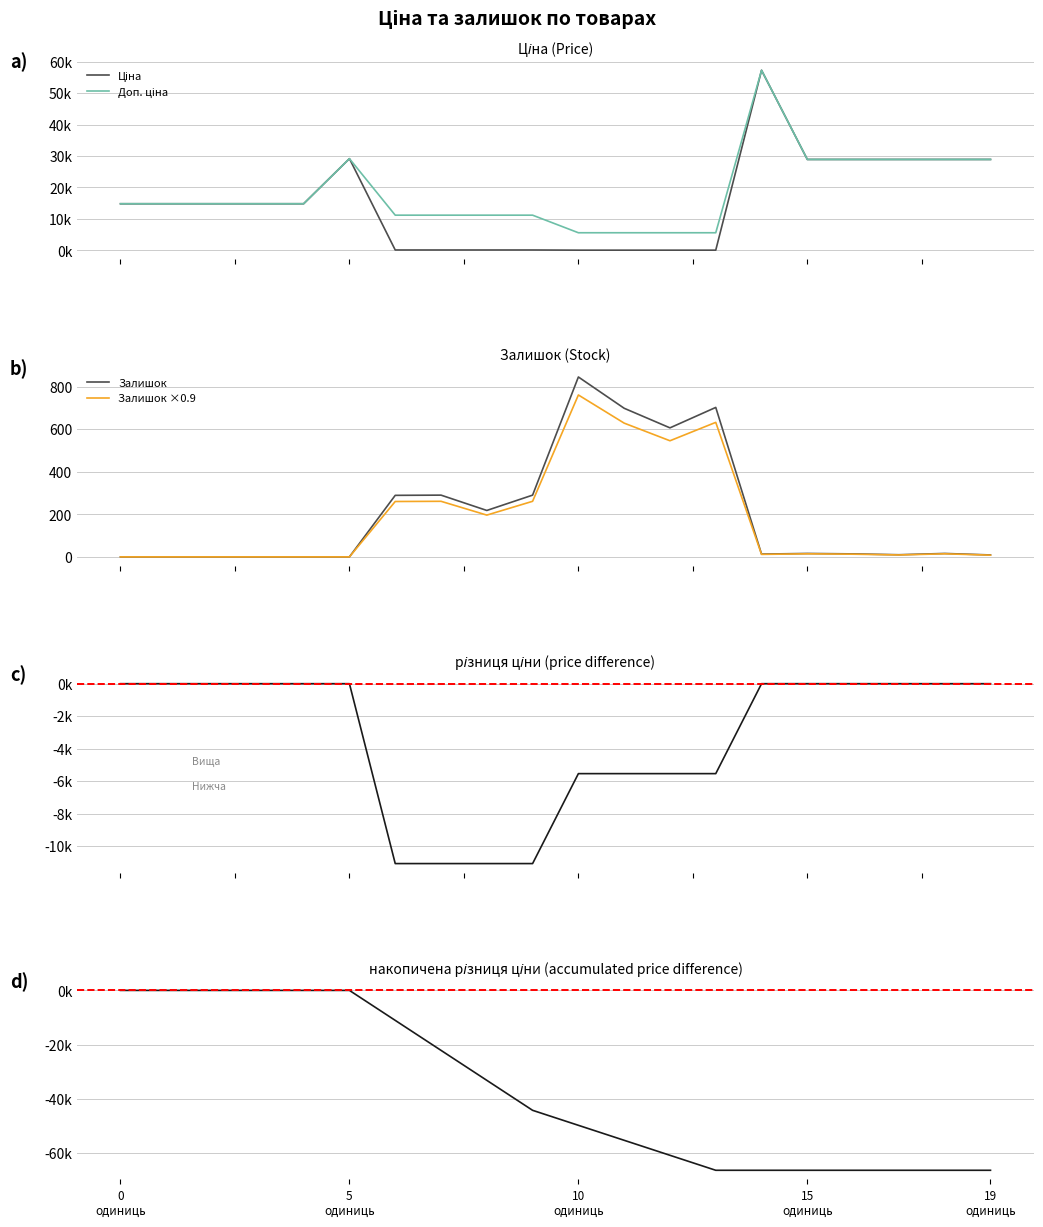

How many data points does each series have?

20